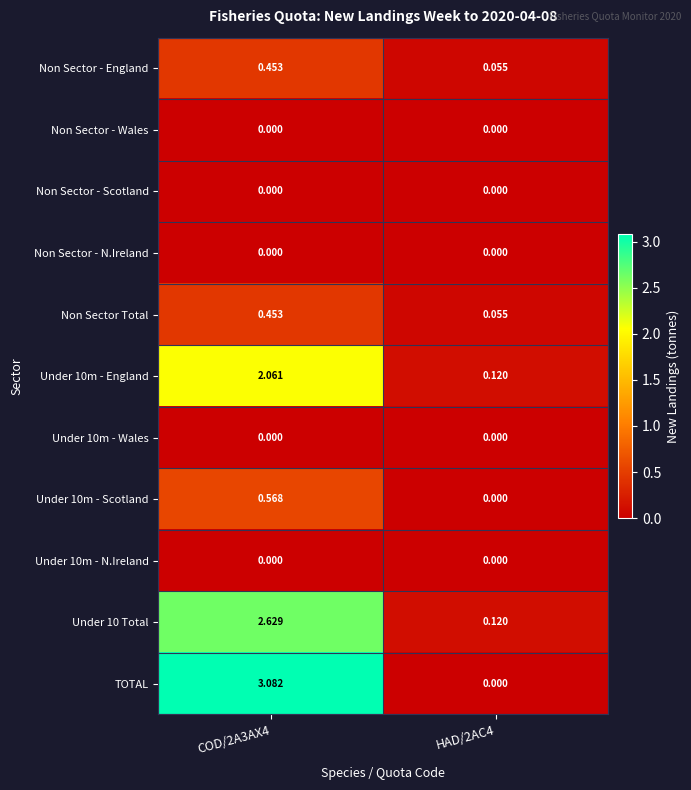

At how many categories does at least one series exceed 0?

2